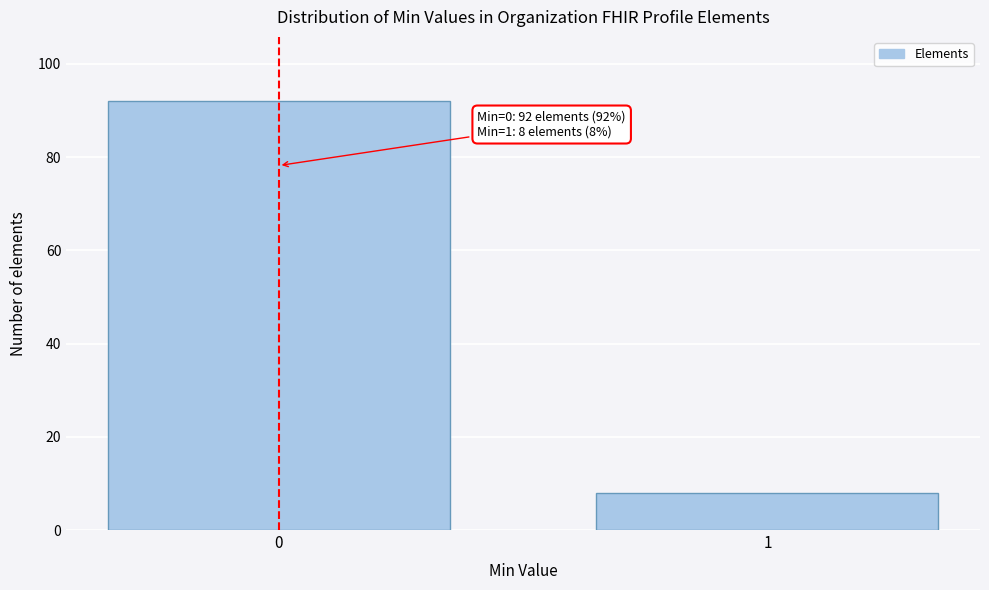

Reading left to right, list all the values displayed in this chart.

92	8